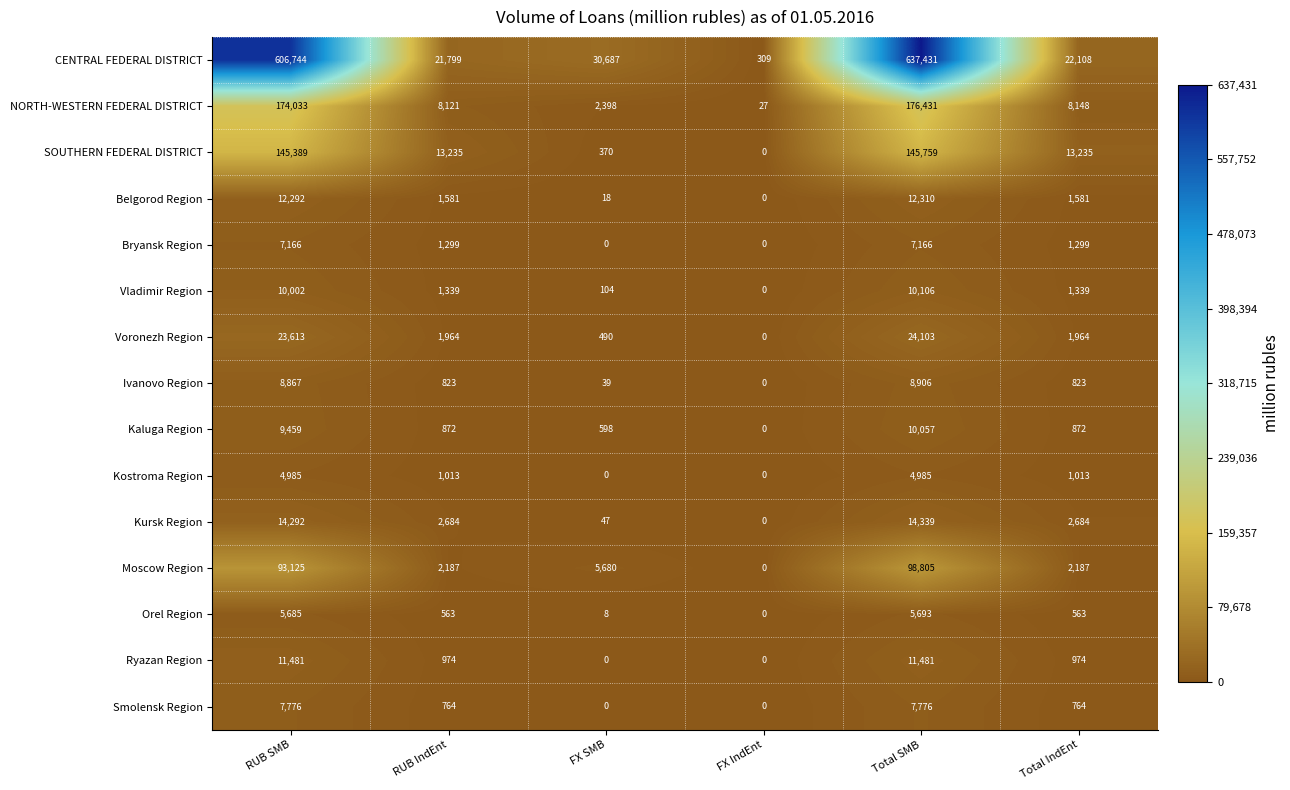

What is the sum of the Orel Region values at FX SMB and Total IndEnt?

571